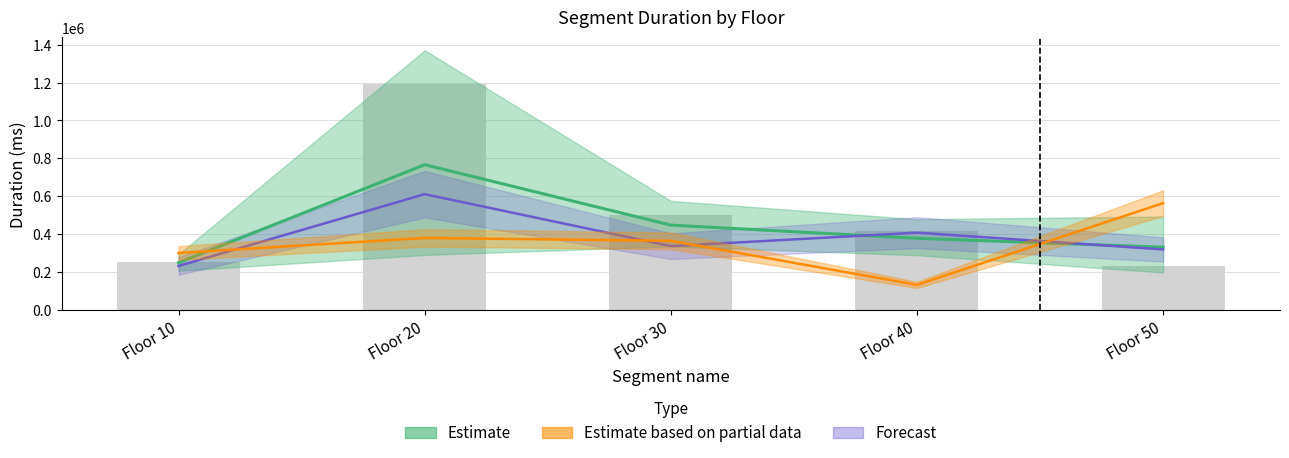

List the labels in order of Attempt #3's Duration (ms) value, smallest first.

Floor 50, Floor 10, Floor 40, Floor 30, Floor 20